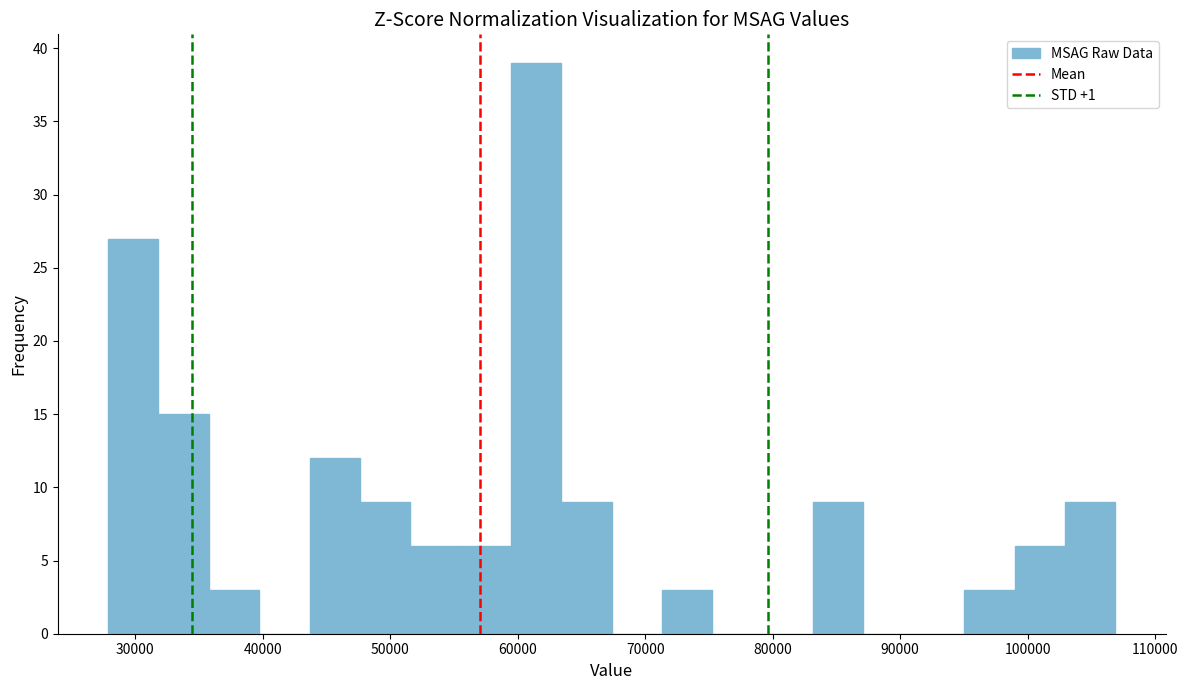

Read against the x-axis, roughly where is the centre of the tallest bar?

61000